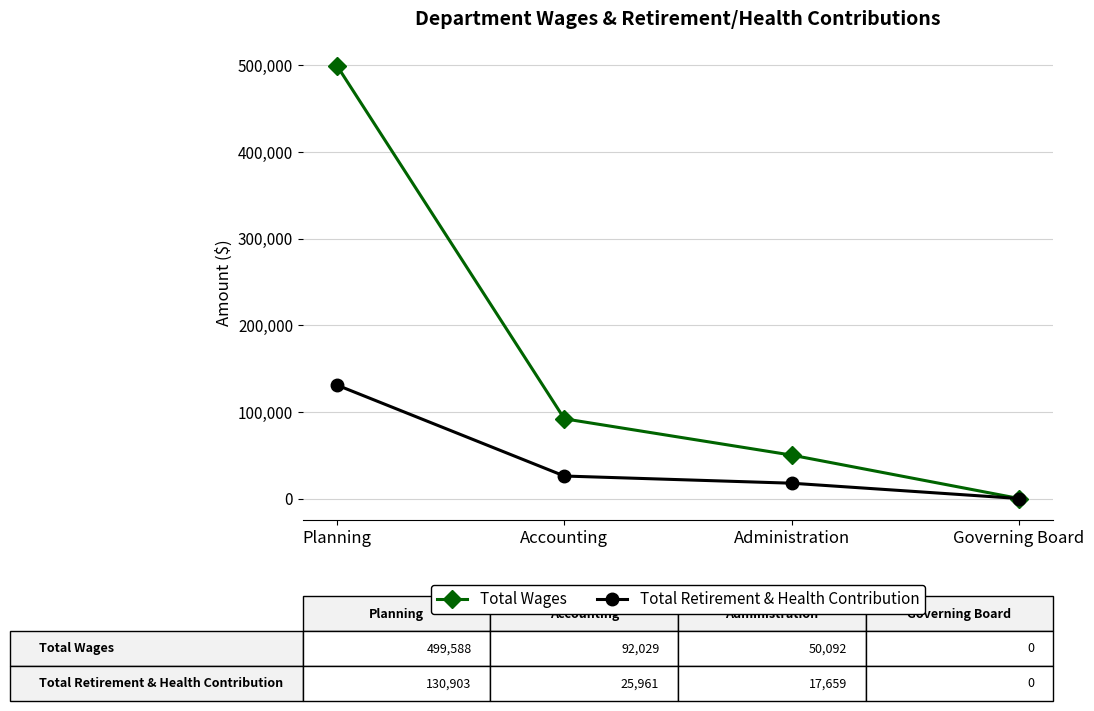

Which category has the lowest value in the Total Retirement & Health Contribution series?

Governing Board